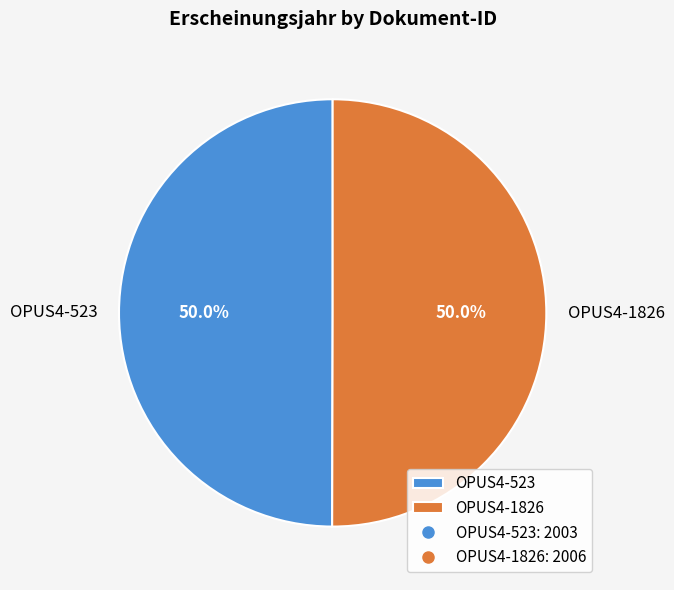

Combined, what portion of the pie is OPUS4-1826 and OPUS4-523?

100.0%